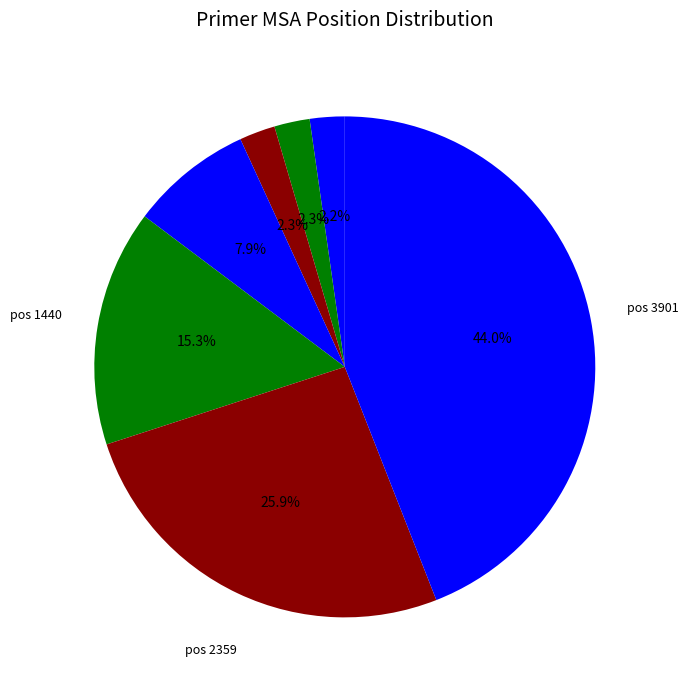

Is there any slice that represents more than half of the pie?

No